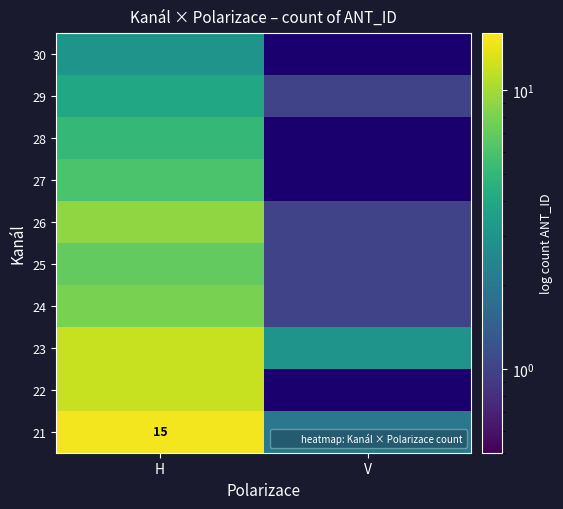

What is the total value across all series at H?

81